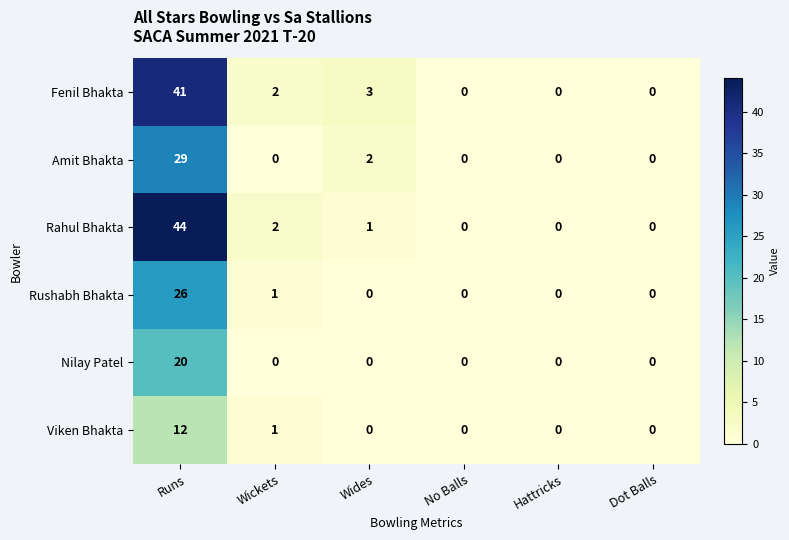

List the series in order of their peak value, lowest first.

Viken Bhakta, Nilay Patel, Rushabh Bhakta, Amit Bhakta, Fenil Bhakta, Rahul Bhakta